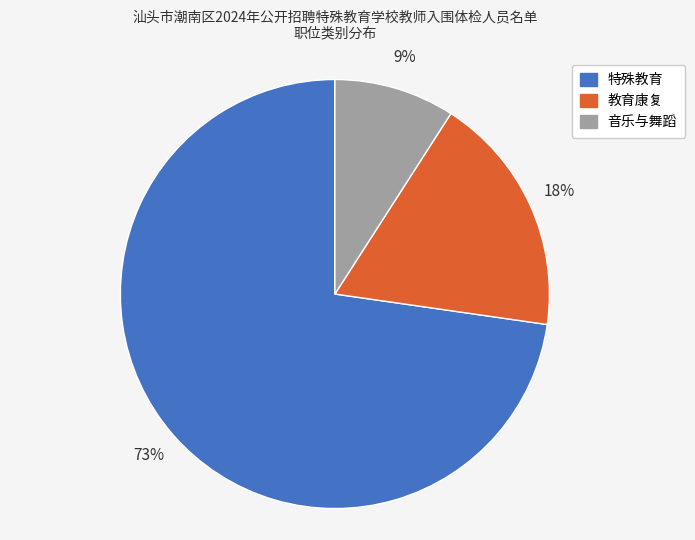

Approximately how many times larger is the value at 音乐与舞蹈 compared to 教育康复?

0.5